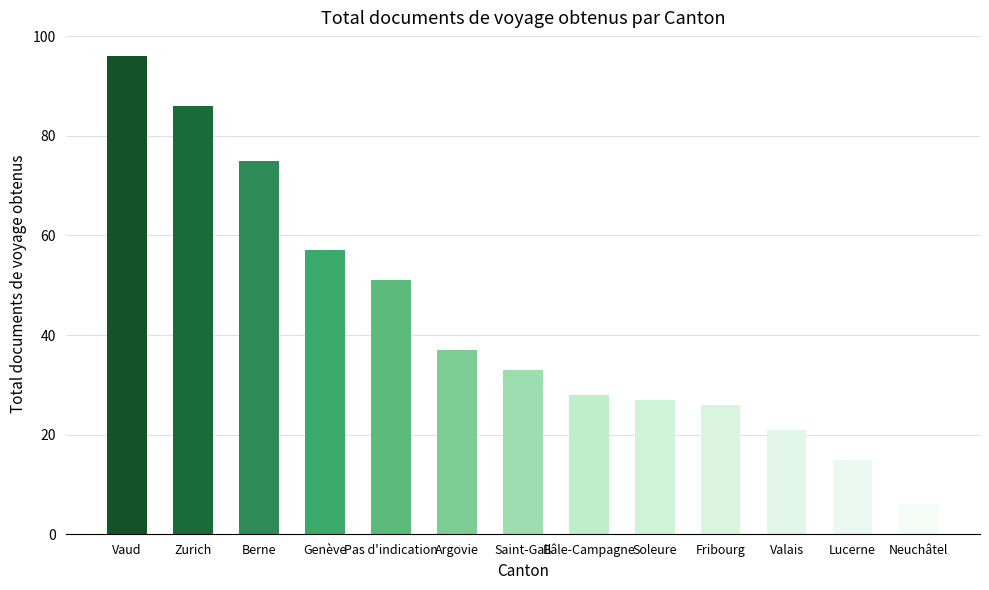

The value at Lucerne is 15. True or false?

True